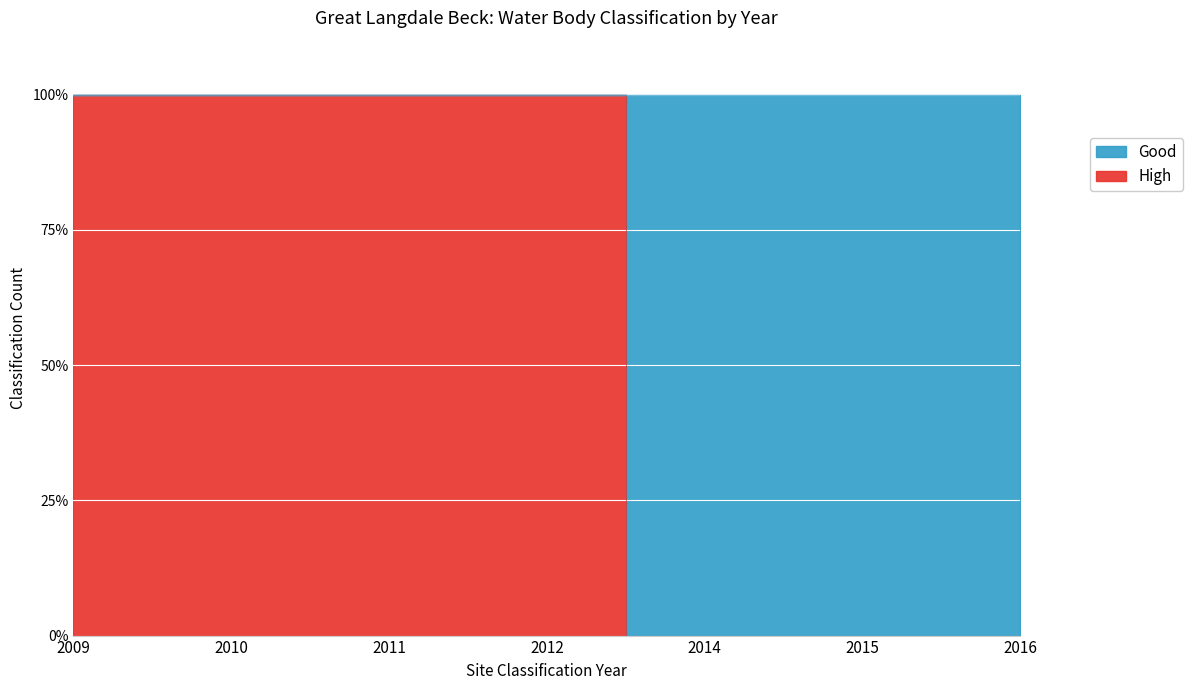

What is the difference between the second highest and second lowest values?

1